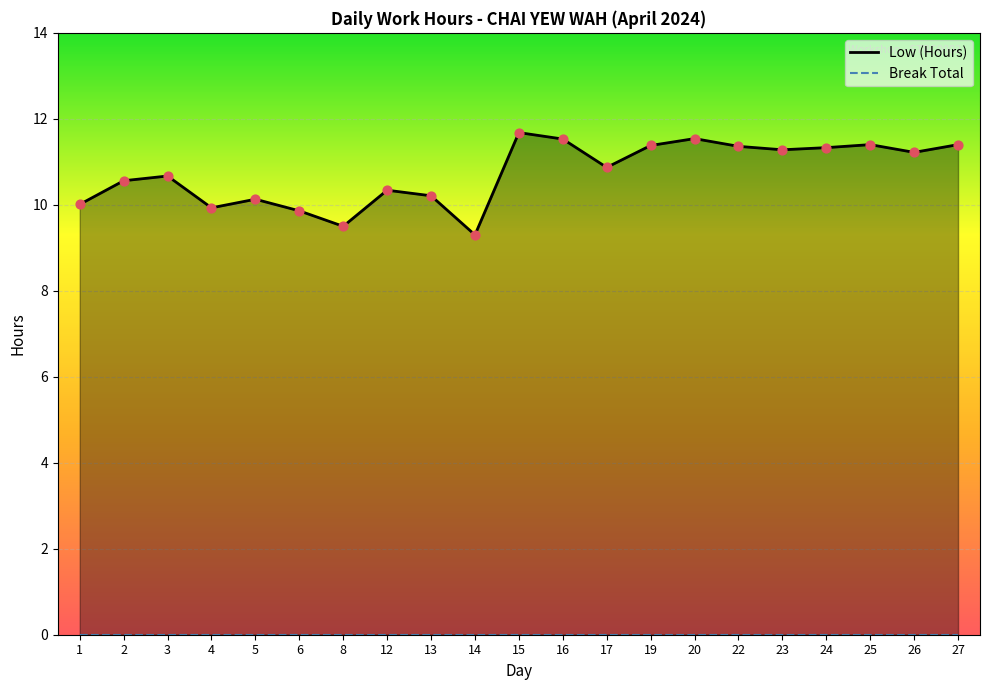

Which series has the largest Y range (max minus min)?

Low (Hours)